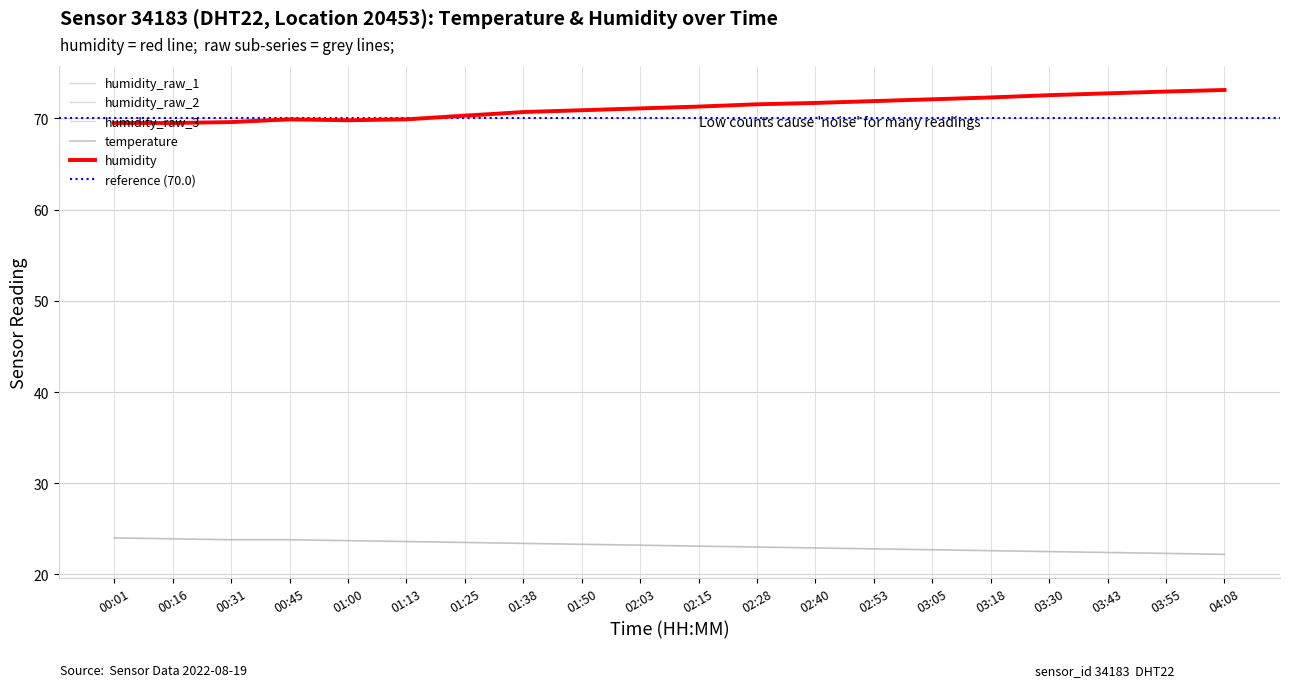

What is the difference between the maximum and minimum values in the humidity_raw_3 series?

3.6